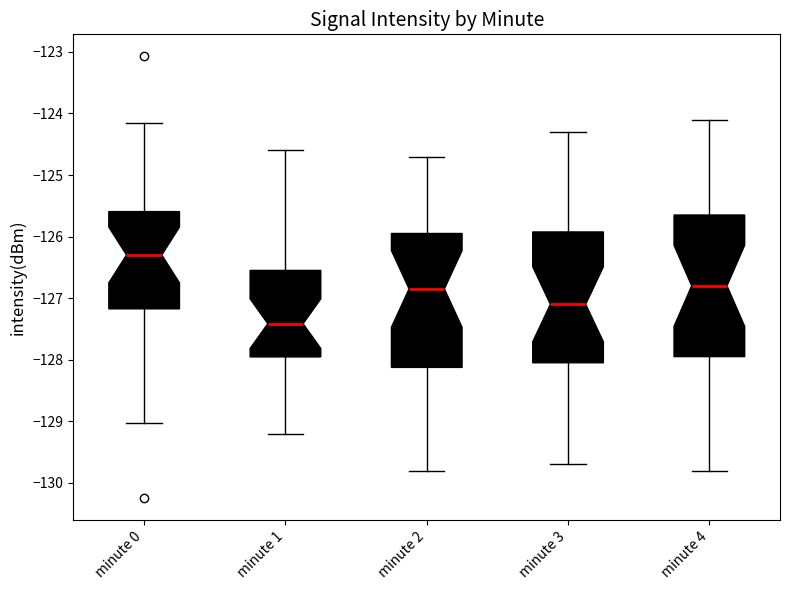

Which box is the tallest, from its lower edge to its upper edge?

minute 4